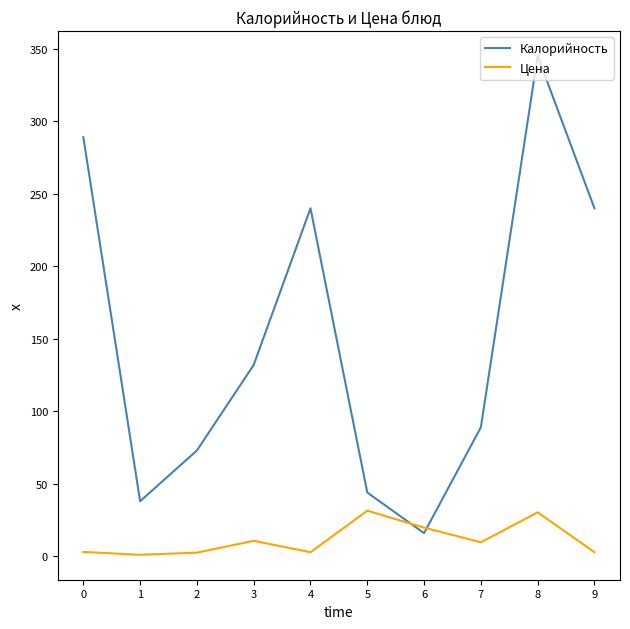

How many distinct data groups are displayed?

2